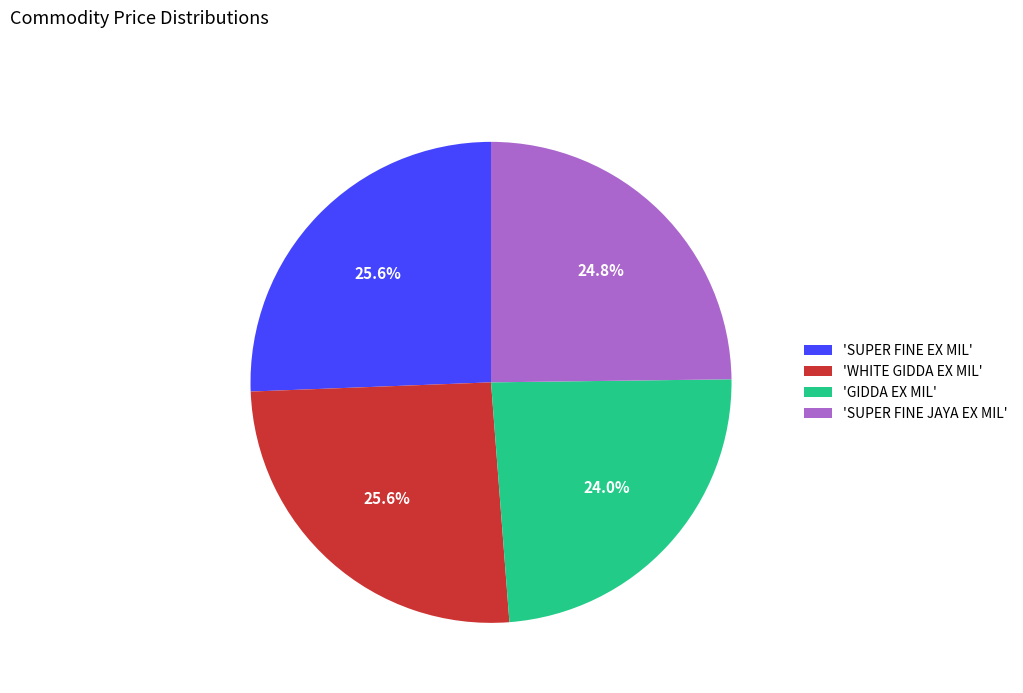

To the nearest percent, what is the average slice percentage?

25%